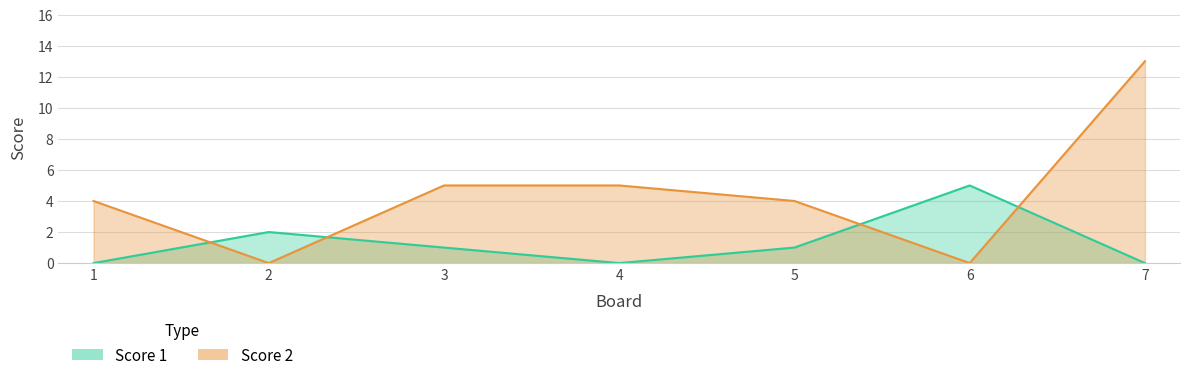

What is the sum of the Score 1 values at 5 and 2?

3